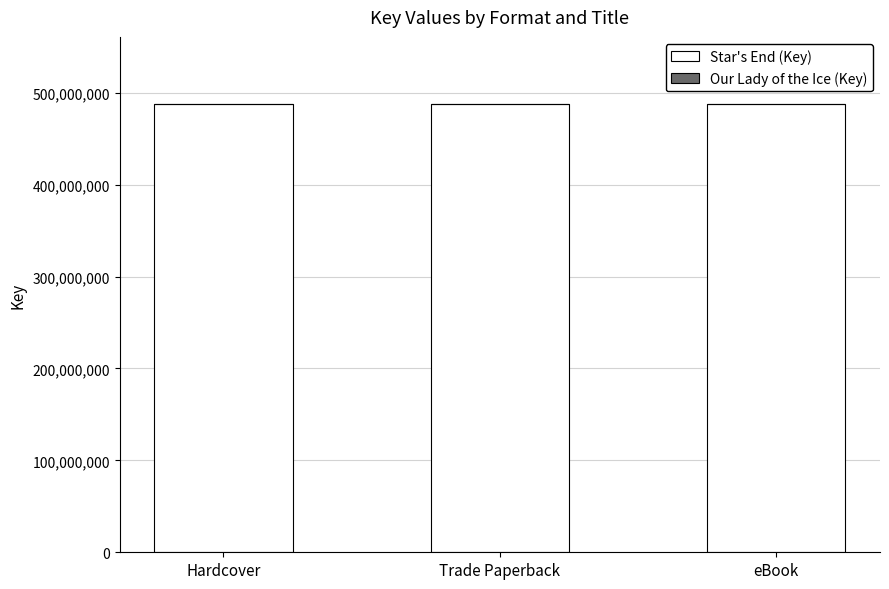

What value does the Our Lady of the Ice (Key) series have at eBook?

-4468